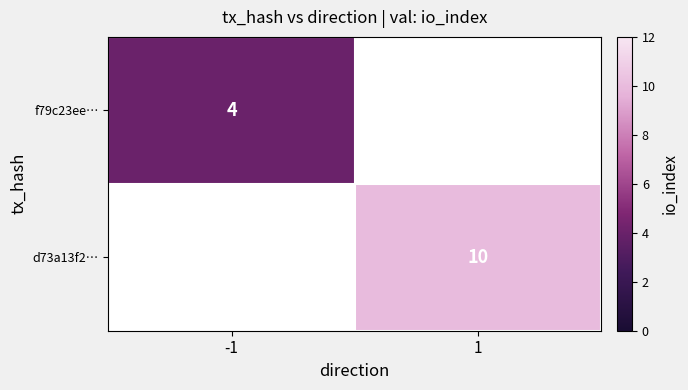

The value of d73a13f2… at 1 is 17. True or false?

False